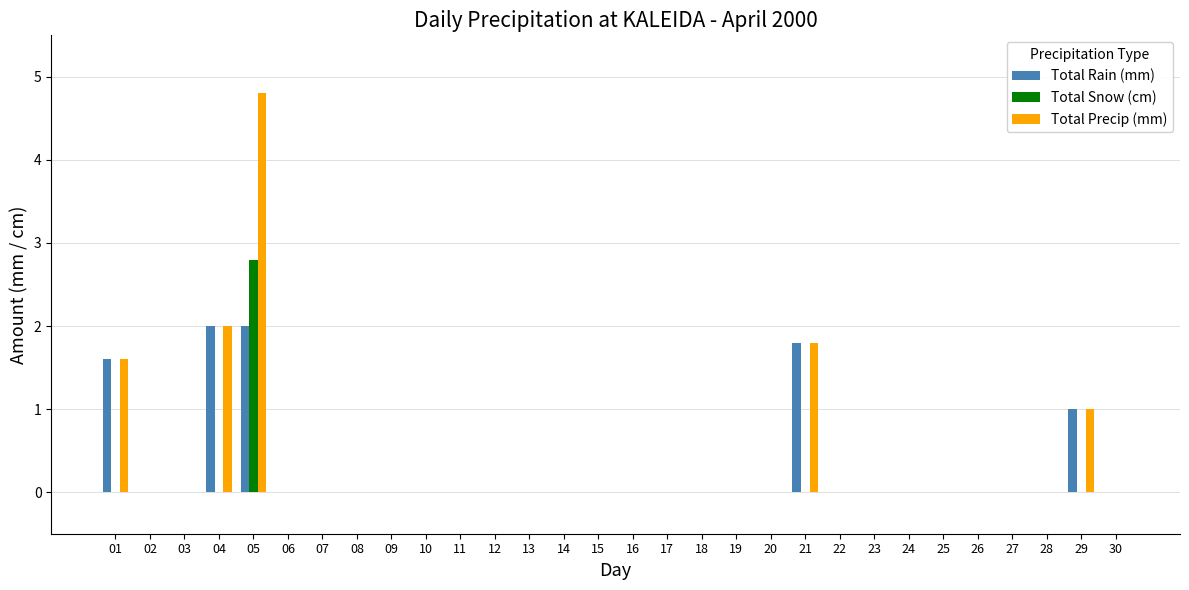

Is it true that Total Precip (mm) equals 0.0 at 07?

True